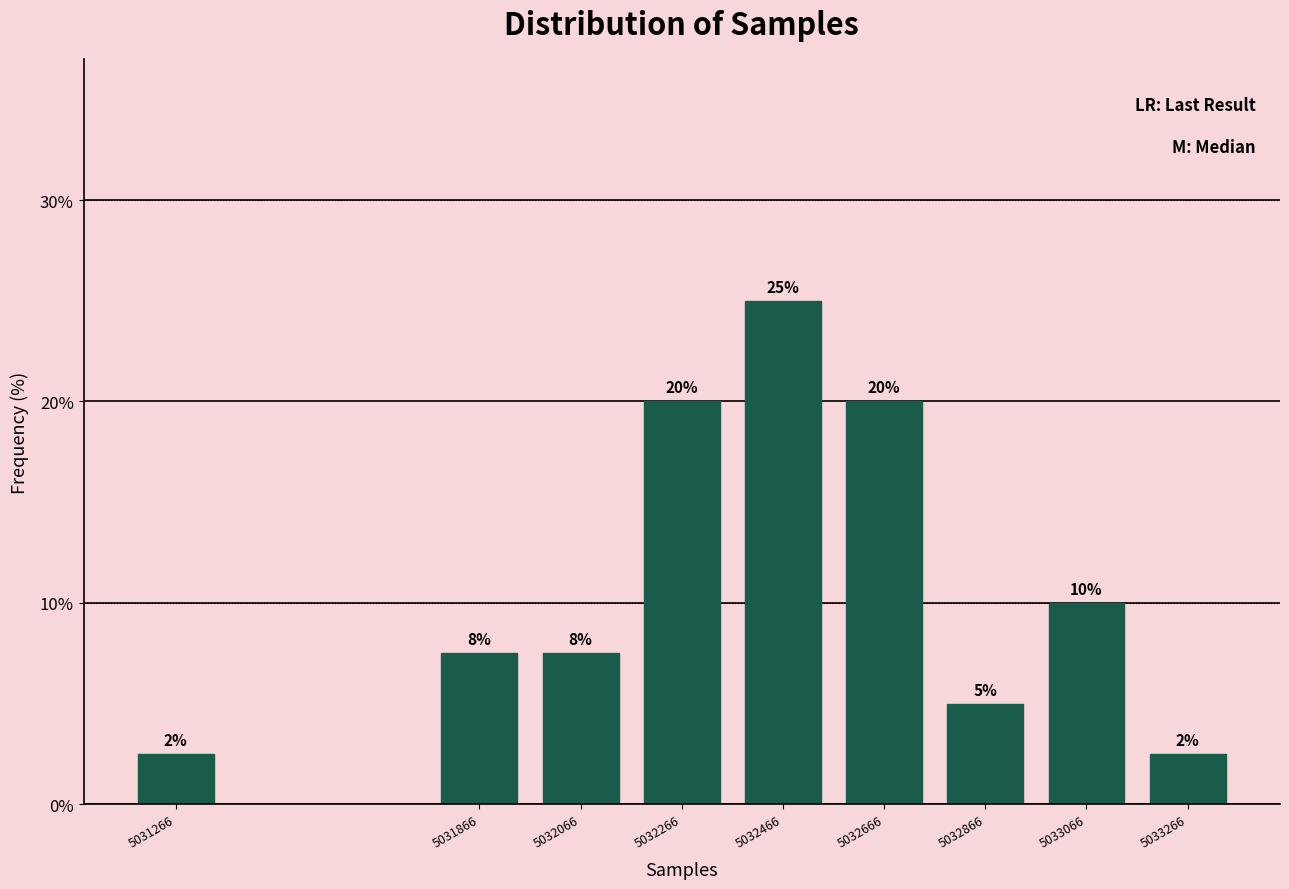

What is the smallest value displayed?

2.5